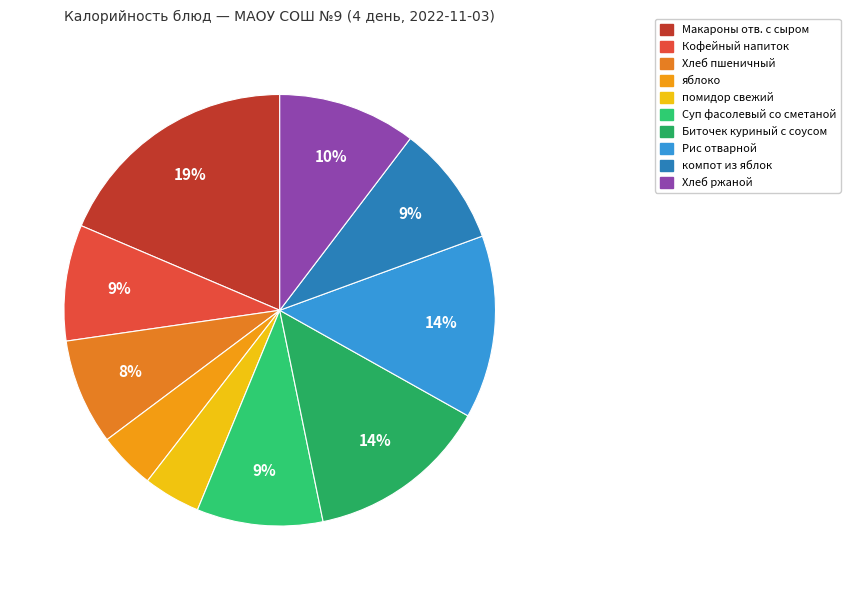

The Кофейный напиток slice represents 9% of the pie. True or false?

True